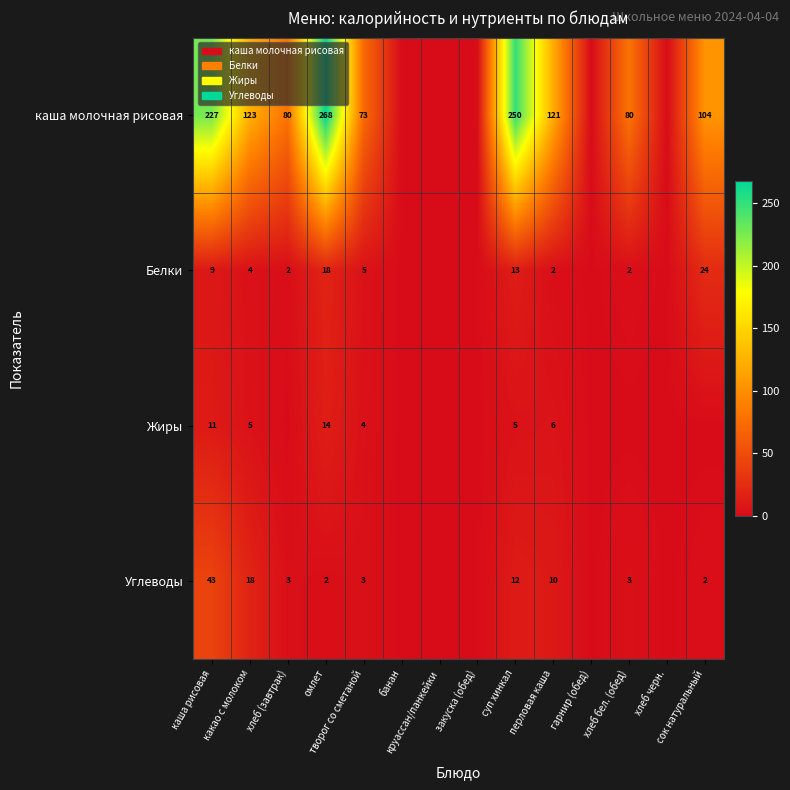

At which label is Углеводы closest to 21?

какао с молоком